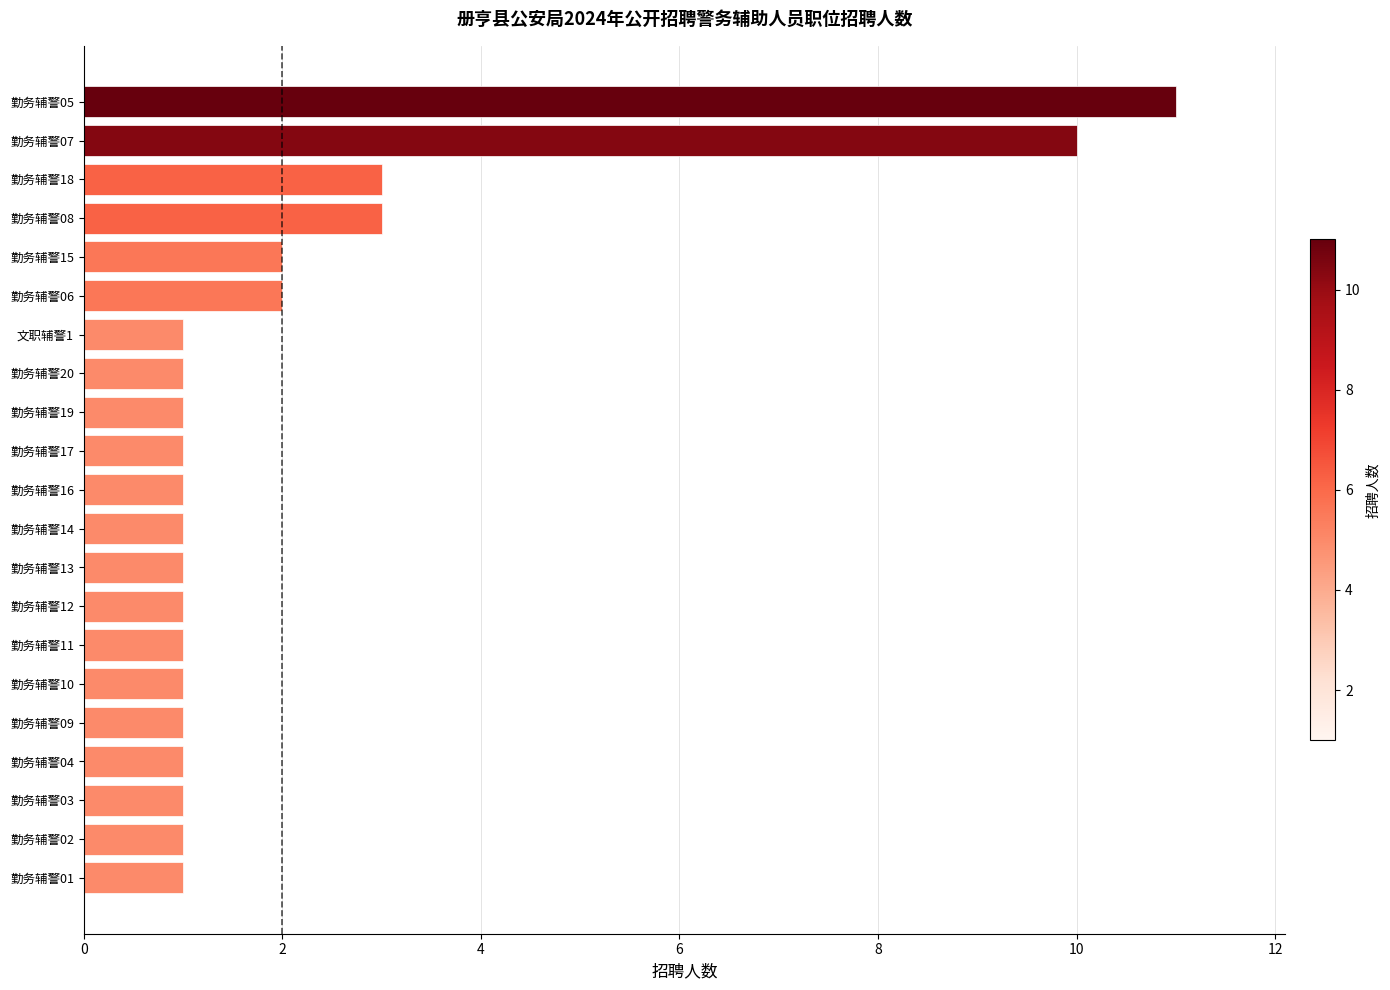

Does the chart contain any negative values?

No